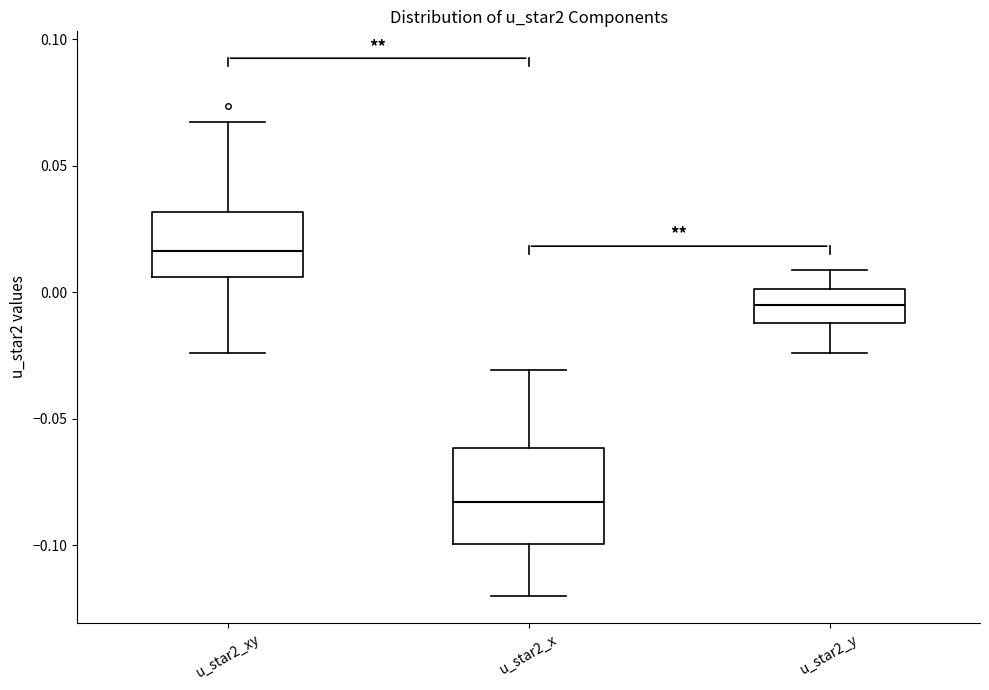

Which box's median line is the lowest?

u_star2_x